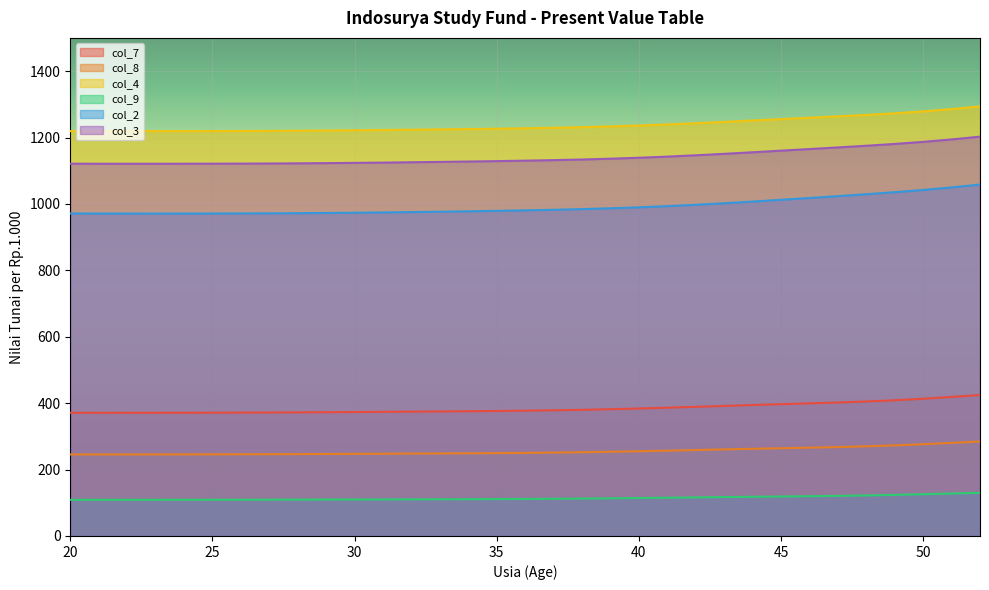

At which label does col_4 reach its minimum?

21